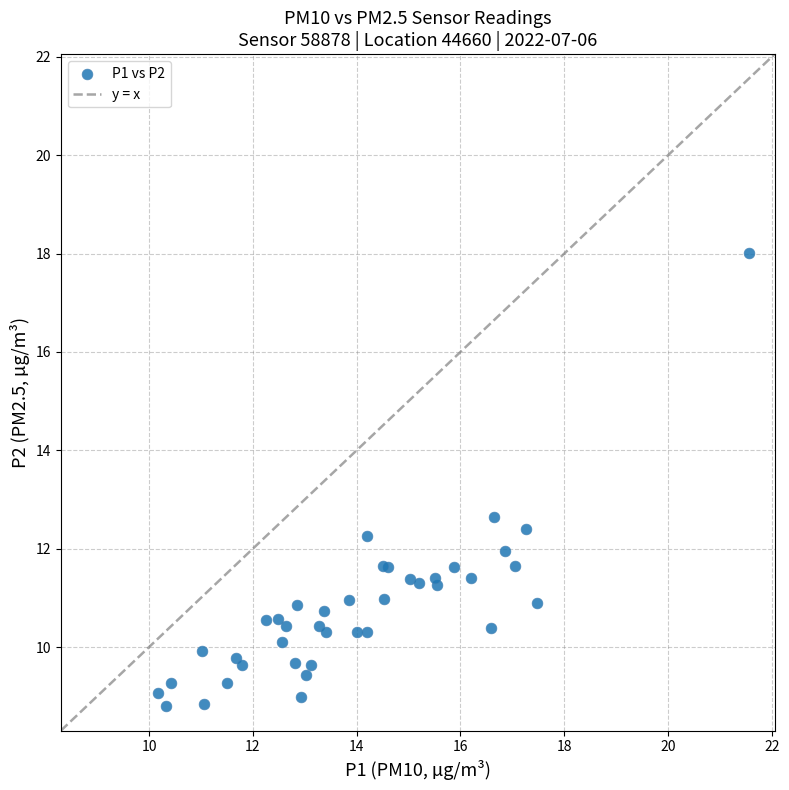

What Y value in the scatter plot is closest to 13?

12.7